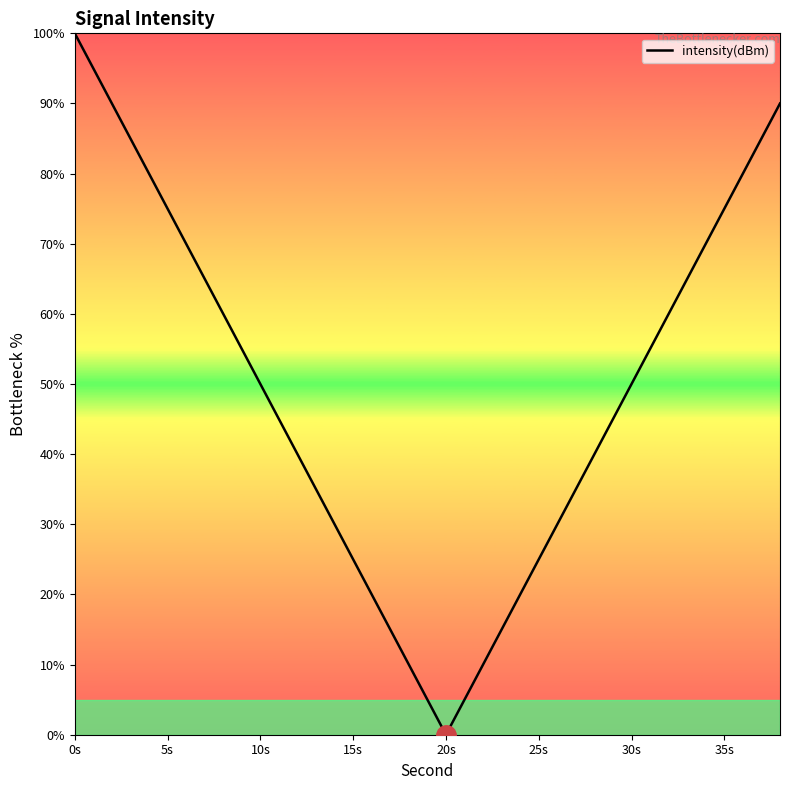

What is the difference between the maximum and minimum values?

100